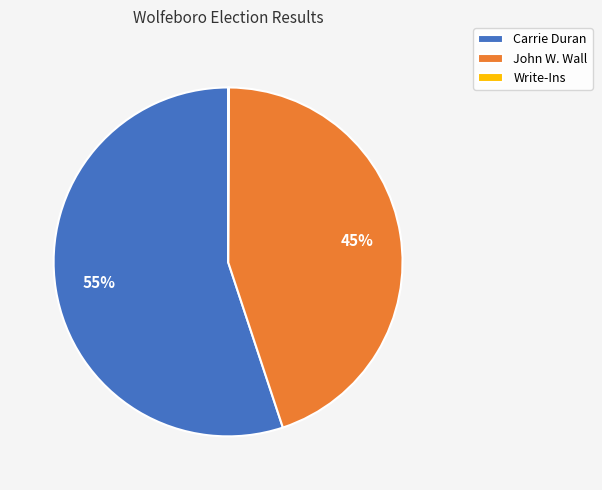

Do John W. Wall and Carrie Duran together represent more than half of the pie?

Yes